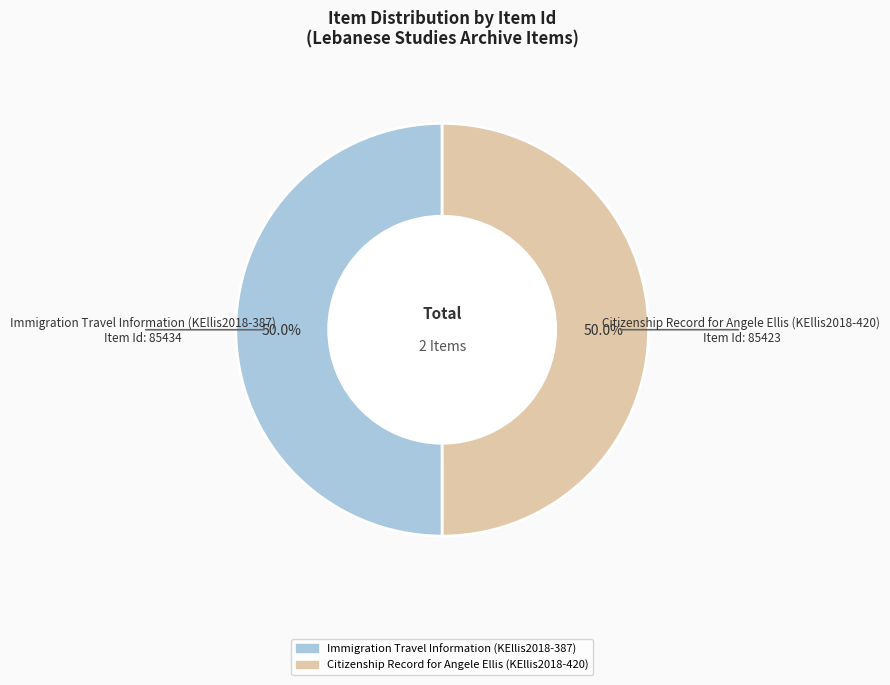

What is the ratio of the value at Immigration Travel Information (KEllis2018-387) to the value at Citizenship Record for Angele Ellis (KEllis2018-420)?

1.0